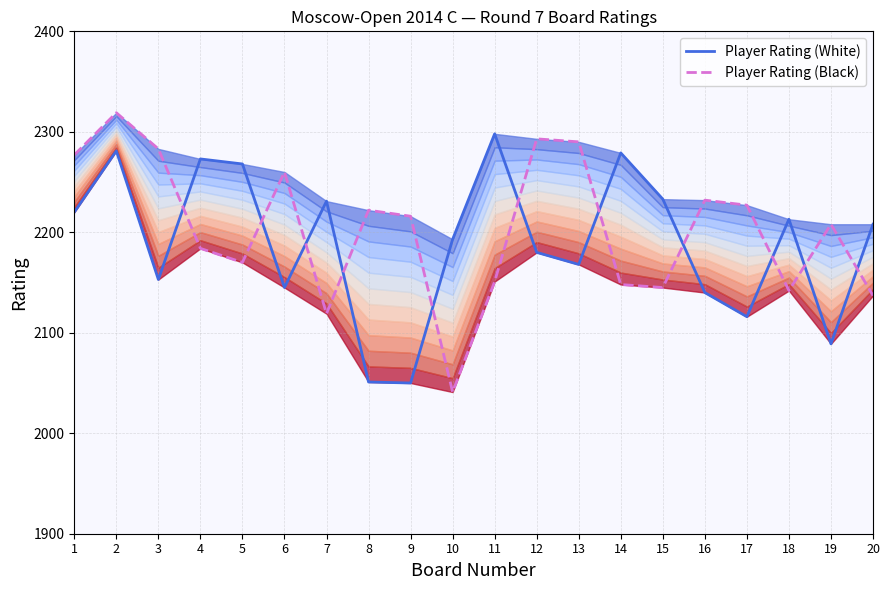

In Player Rating (Black), how many points are higher than both neighbors (excluding endpoints)?

6